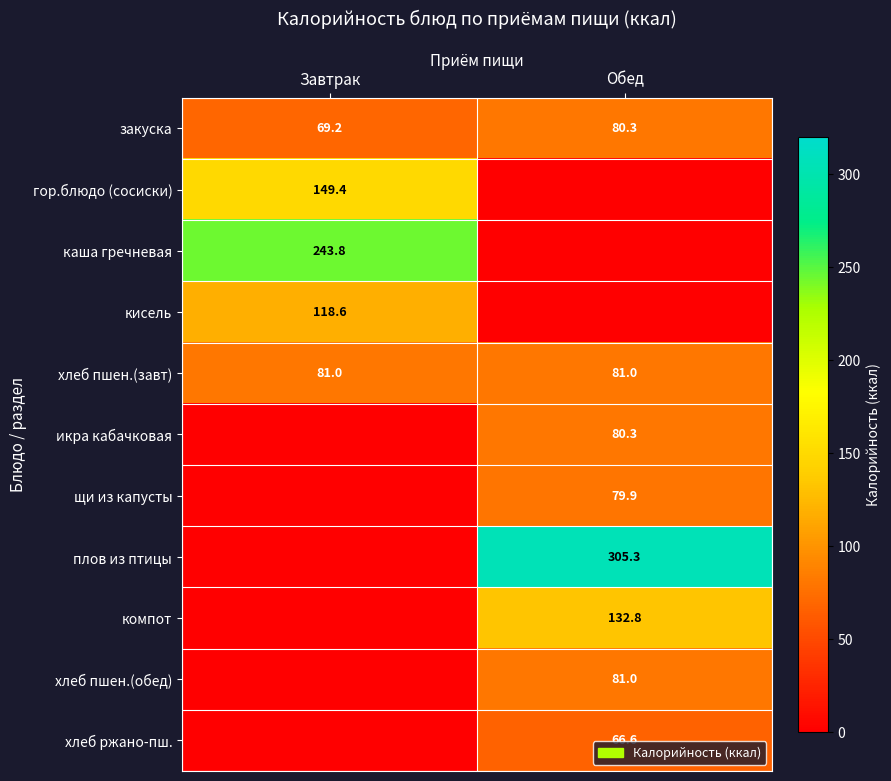

What value does the закуска series have at Завтрак?

69.2